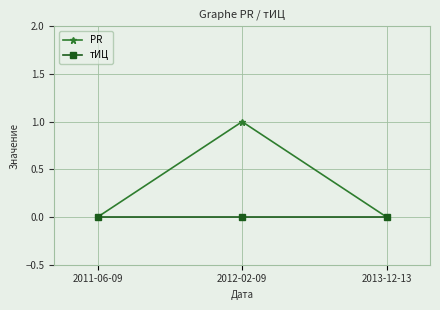

Which series has the largest total across all categories?

PR